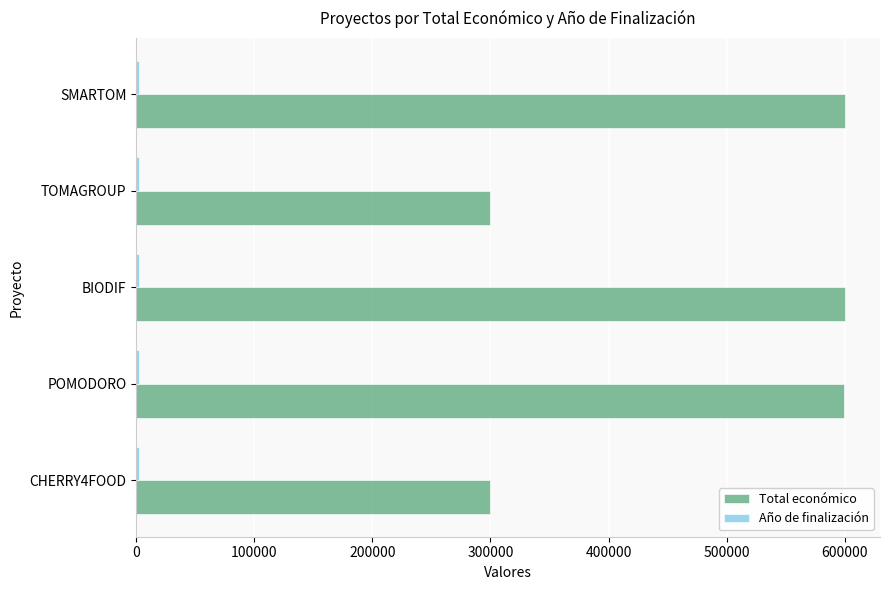

What is the difference between the maximum and minimum values in the Total económico series?

299979